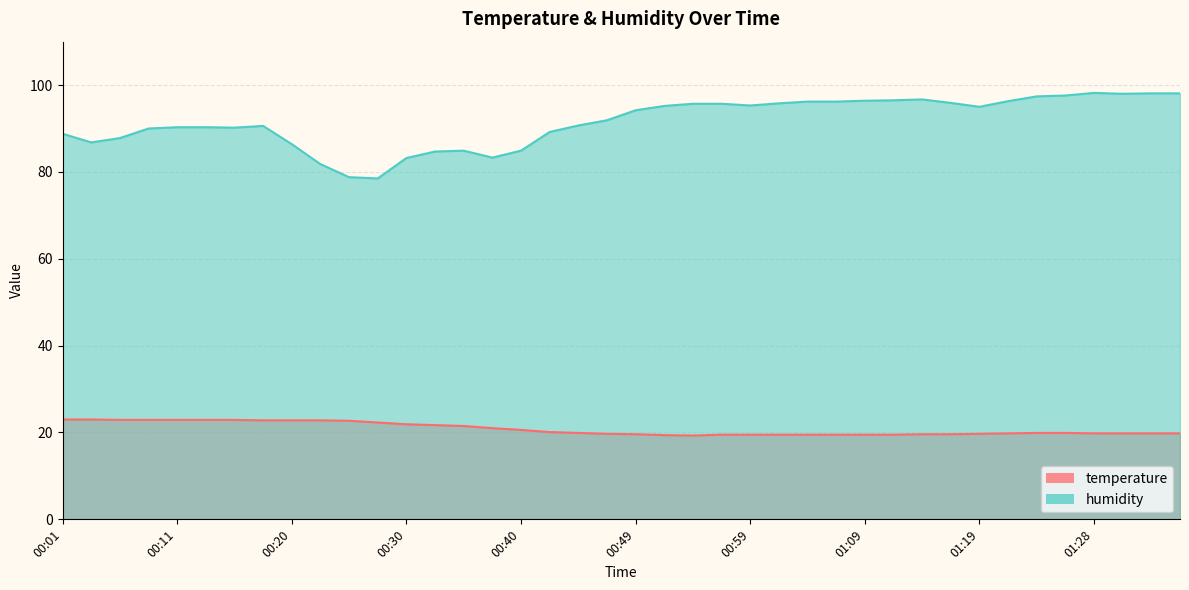

Reading left to right, what are all the values shown in this chart?

temperature: 23.0	23.0	22.9	22.9	22.9	22.9	22.9	22.8	22.8	22.8	22.7	22.3	21.9	21.7	21.5	21.0	20.6	20.1	19.9	19.7	19.6	19.4	19.3	19.5	19.5	19.5	19.5	19.5	19.5	19.5	19.6	19.6	19.7	19.8	19.9	19.9	19.8	19.8	19.8	19.8
humidity: 88.8	86.8	87.8	90.0	90.3	90.3	90.2	90.6	86.4	81.8	78.8	78.5	83.2	84.7	84.9	83.3	84.9	89.2	90.7	91.9	94.2	95.2	95.7	95.7	95.3	95.8	96.2	96.2	96.4	96.5	96.7	95.9	95.0	96.3	97.4	97.6	98.2	98.0	98.1	98.1